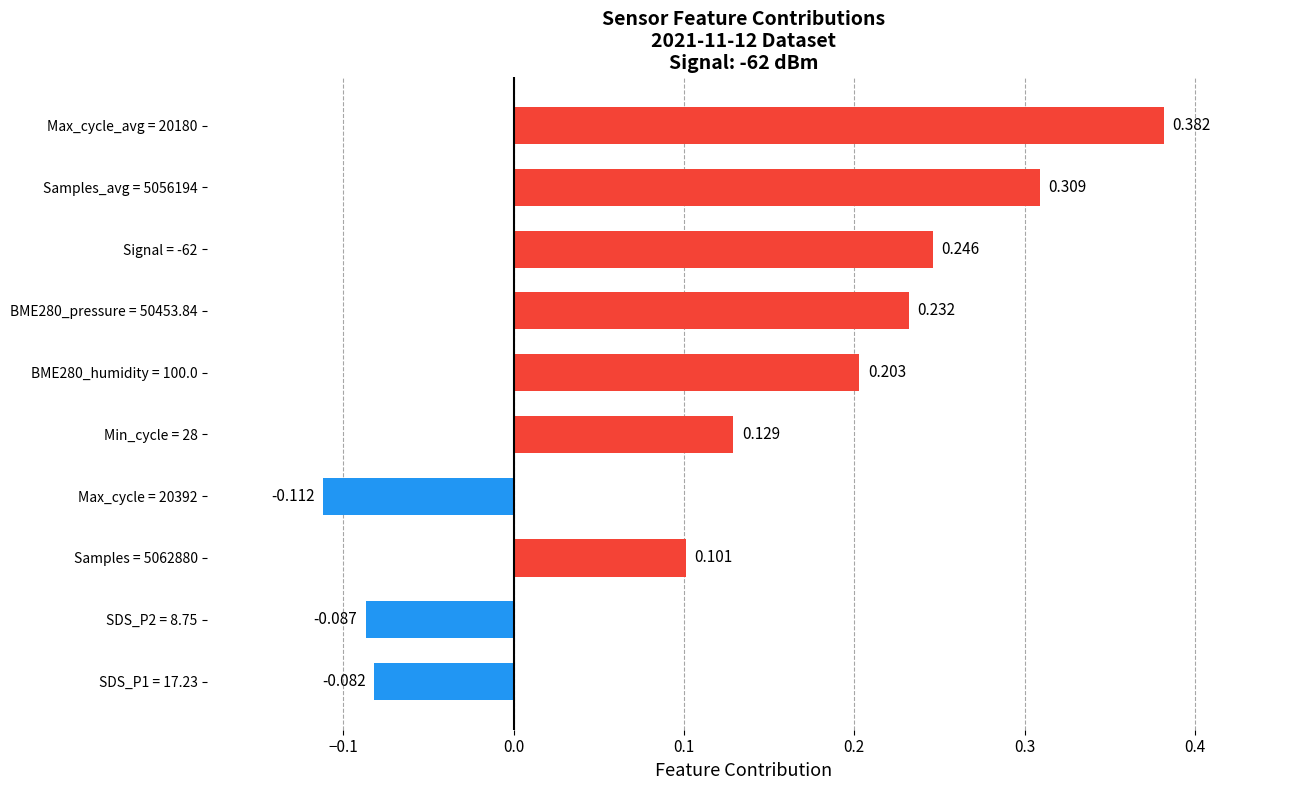

Rank the categories by value from lowest to highest.

Max_cycle = 20392, SDS_P2 = 8.75, SDS_P1 = 17.23, Samples = 5062880, Min_cycle = 28, BME280_humidity = 100.0, BME280_pressure = 50453.84, Signal = -62, Samples_avg = 5056194, Max_cycle_avg = 20180